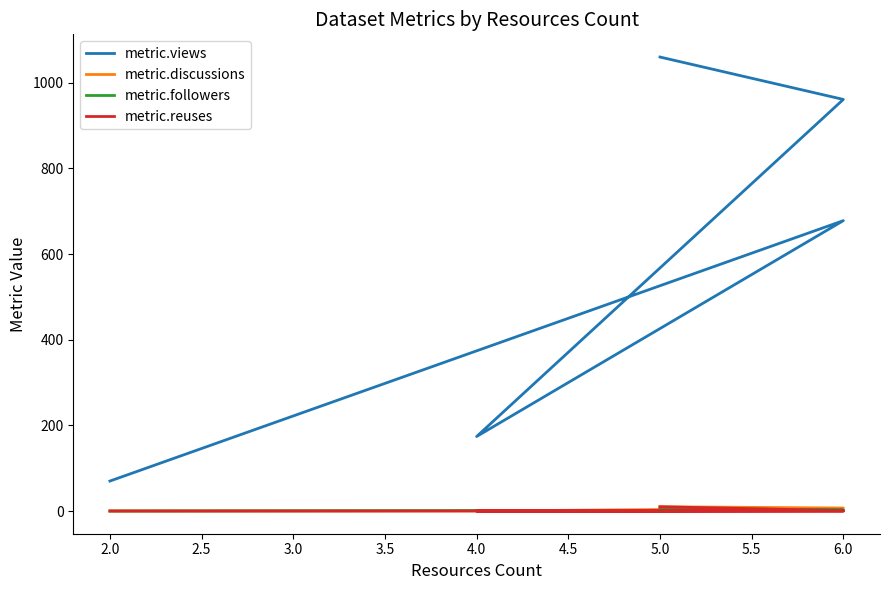

Count the metric.discussions values in the range 0 to 7.

4